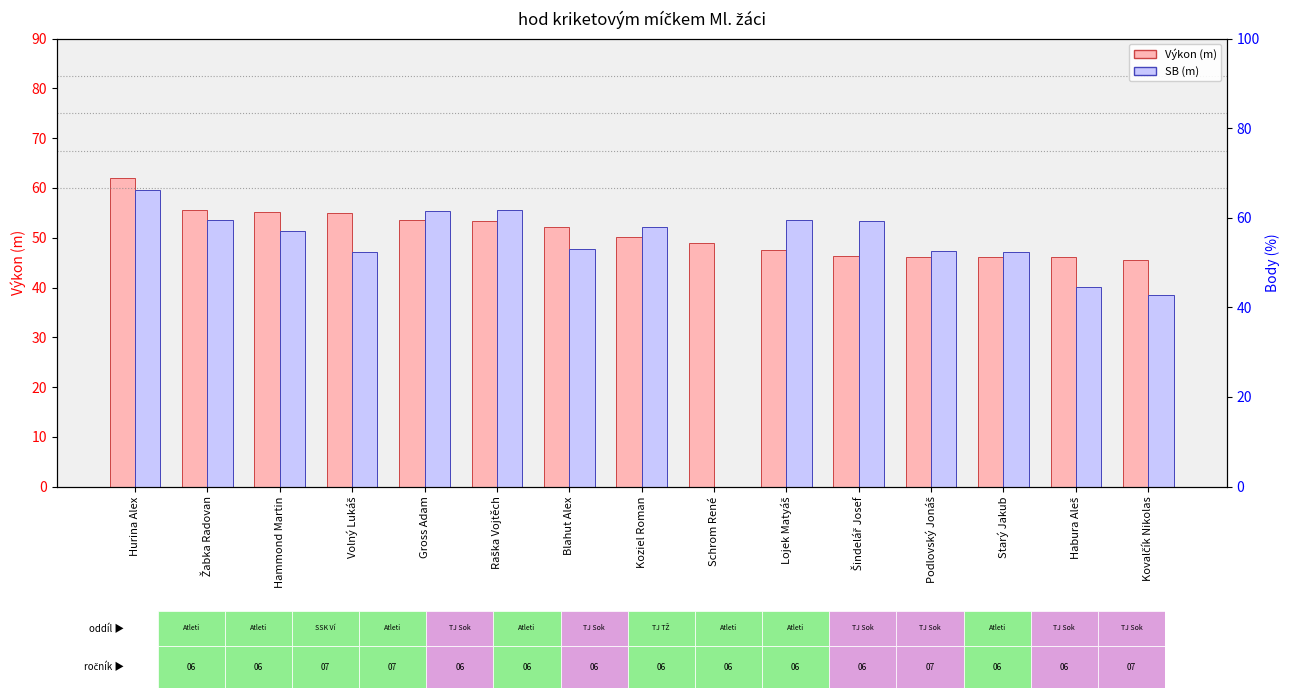

How many data points in Výkon are less than 50?

7